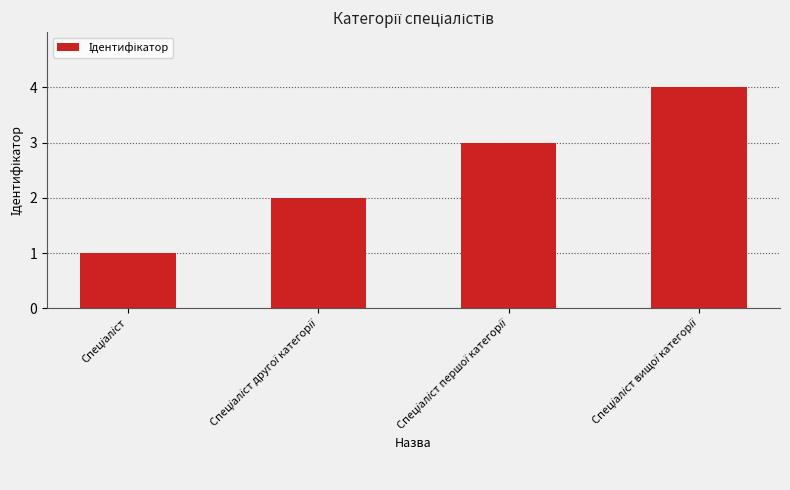

What is the difference between the maximum and minimum values?

3